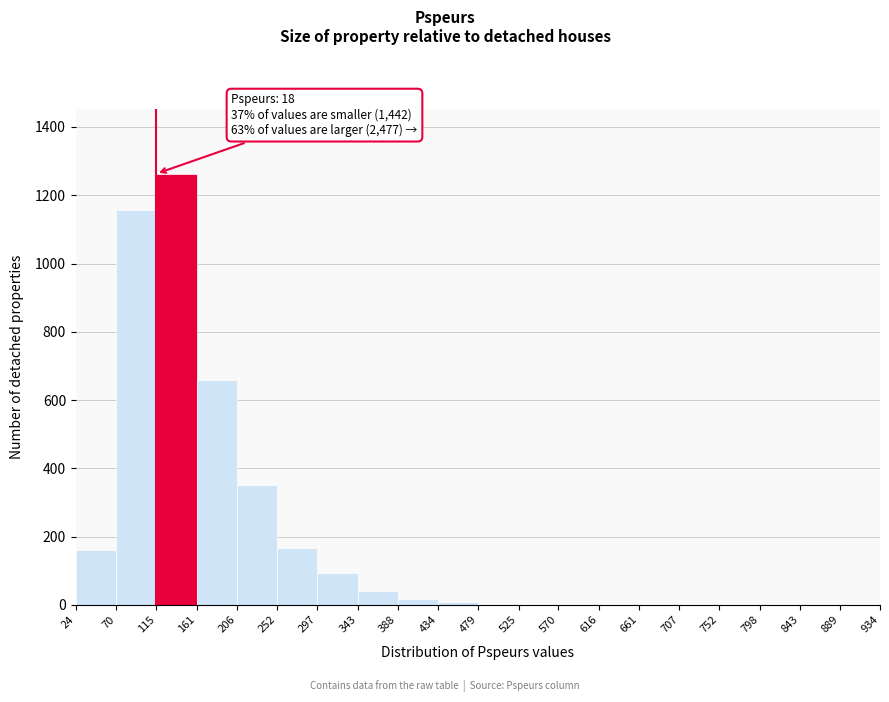

Which range on the x-axis has the tallest bar?

115 to 161